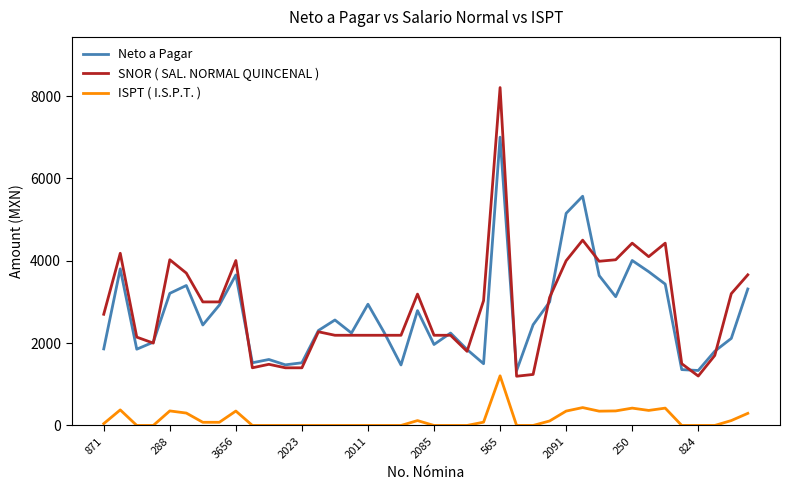

Which series has the widest spread of values?

SNOR ( SAL. NORMAL QUINCENAL )